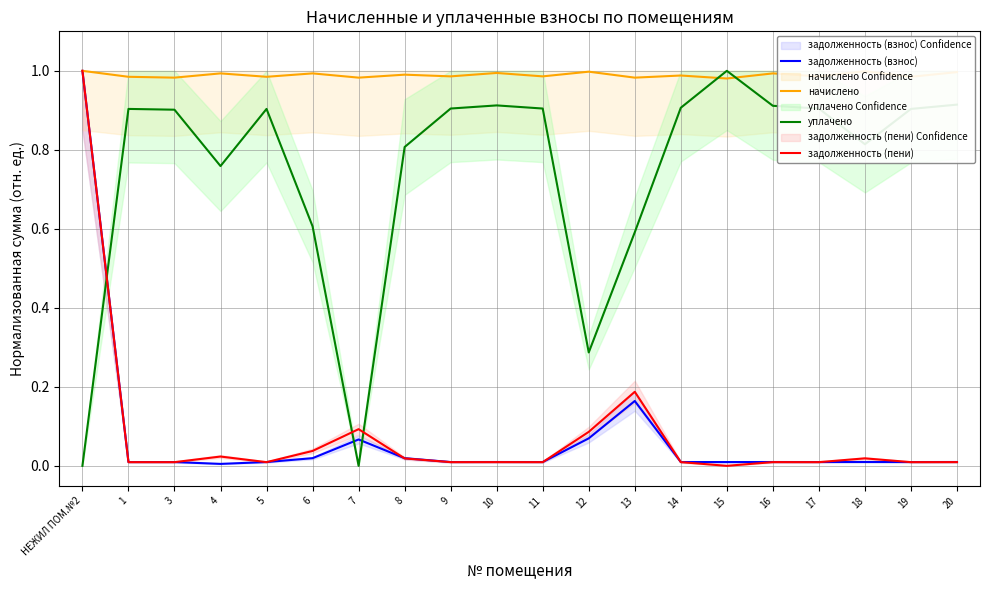

Between 4 and 11, which is larger?

11